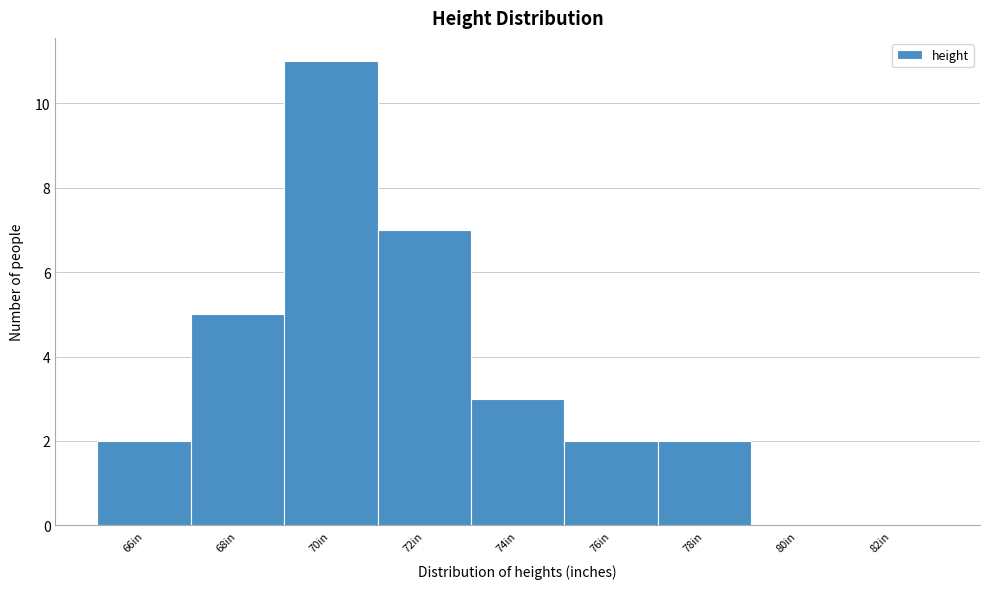

Reading right to left, extract all data points from this chart.

82in=0	80in=0	78in=2	76in=2	74in=3	72in=7	70in=11	68in=5	66in=2